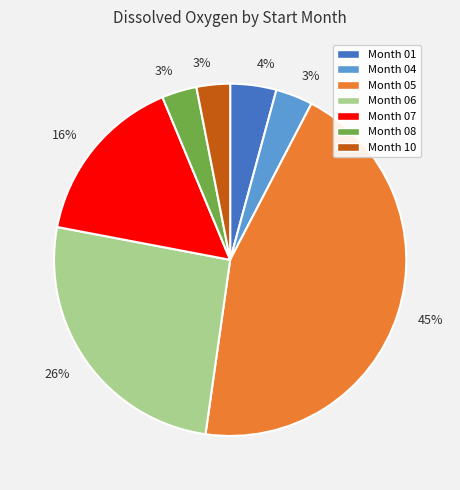

Count the number of slices in the pie.

7